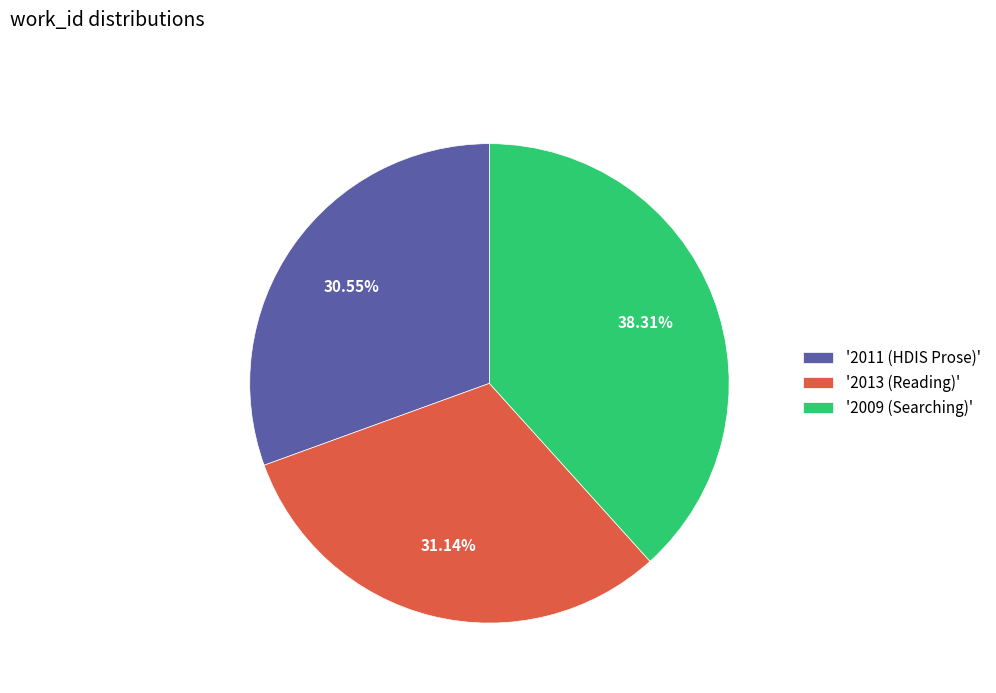

Does '2013 (Reading)' account for over 50% of the chart?

No